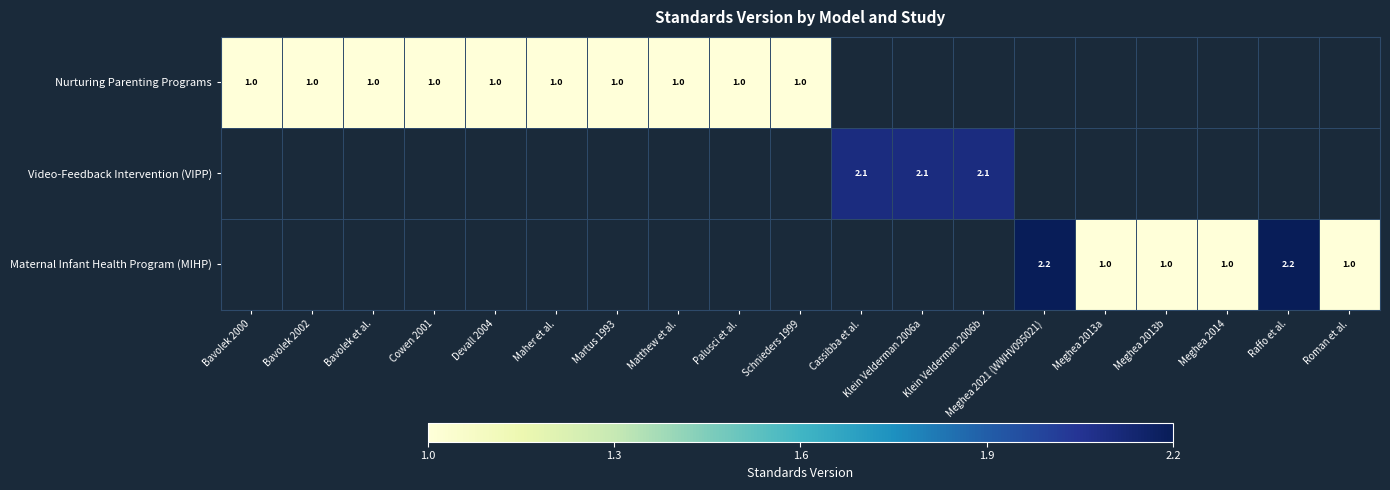

The value of Video-Feedback Intervention (VIPP) at Klein Velderman 2006a is 3.2. True or false?

False